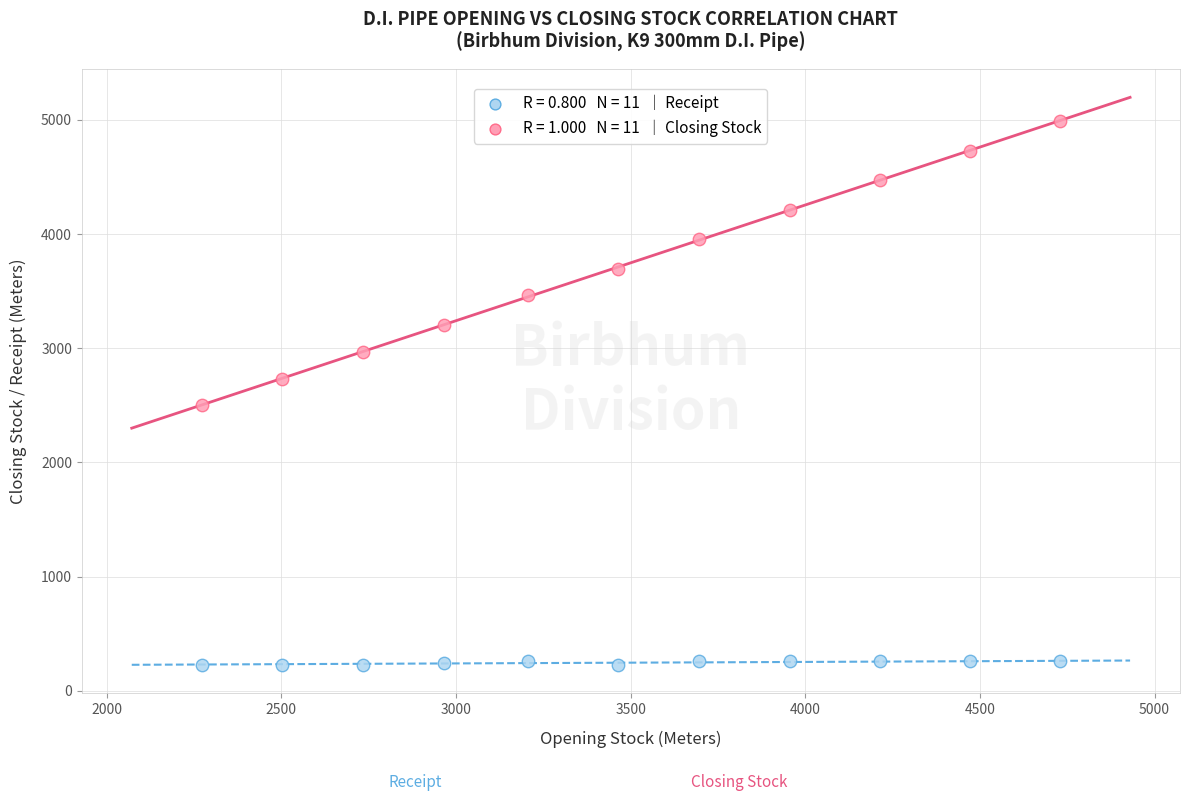

Across all data points, what is the range of X values (max minus min)?

2458